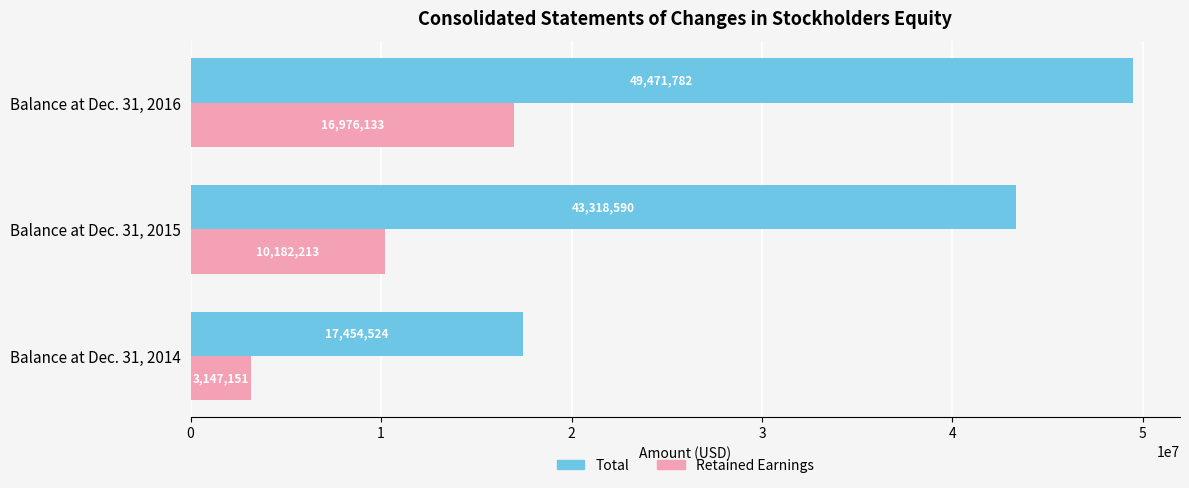

Rank the series at Balance at Dec. 31, 2016 from highest to lowest value.

Total, Retained Earnings